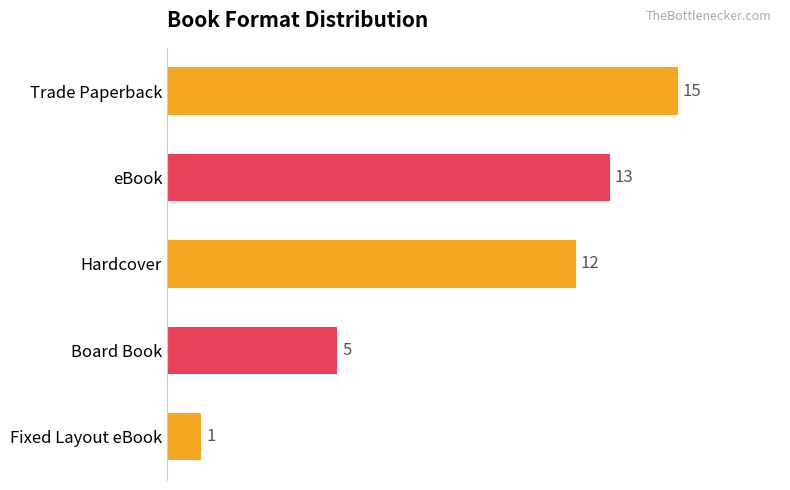

What is the difference between the maximum and minimum values?

14